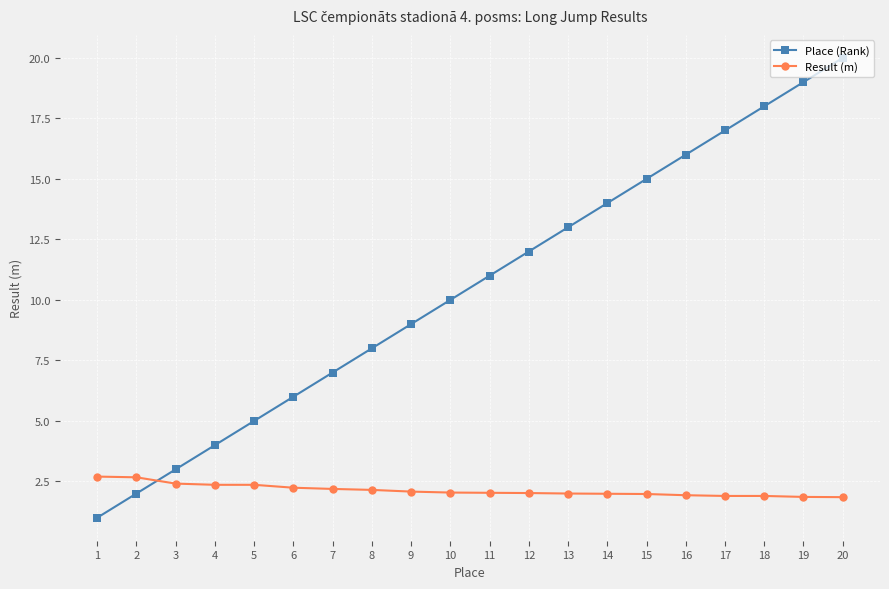

What is the smallest value displayed?

1.0